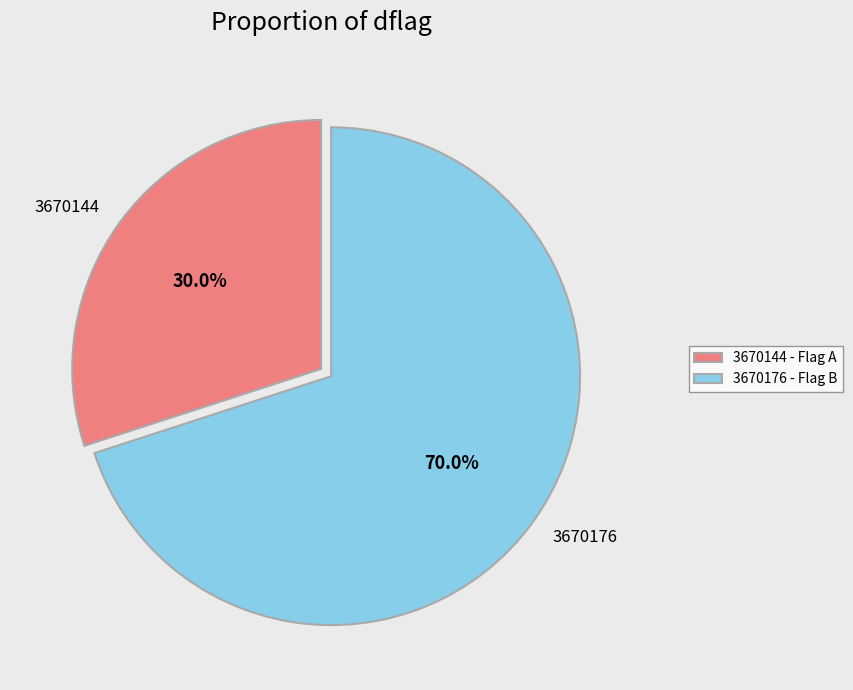

Which has a higher value, 3670144 or 3670176?

3670176